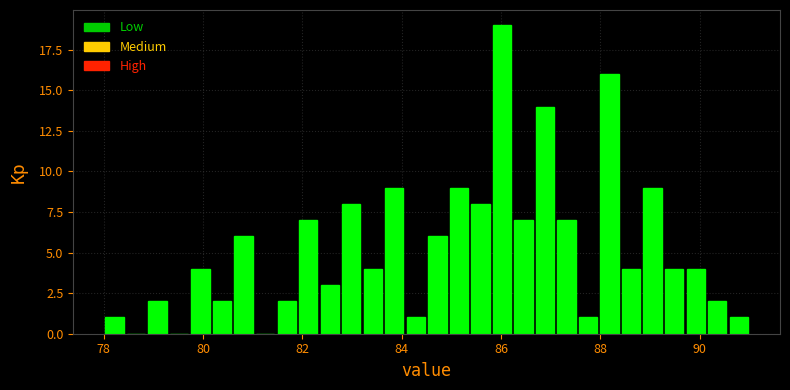

Around what value on the x-axis is the tallest bar? Give the approximate position of its centre, as read against the axis.

86.0